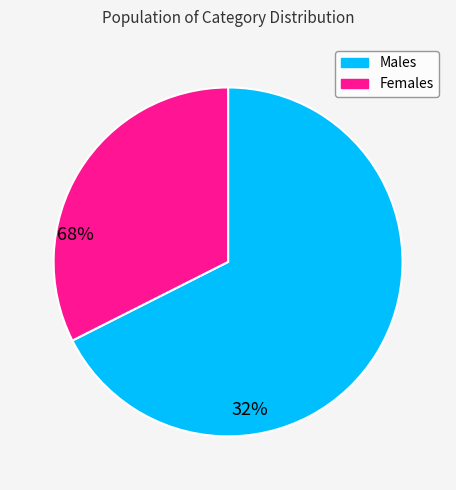

Which slice is the smallest?

Females